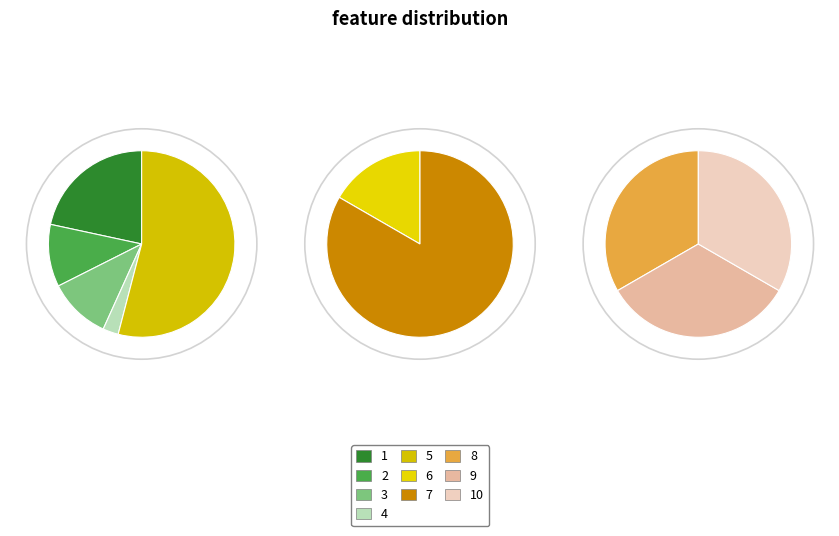

Combined, do 9 and 3 account for over 50%?

No